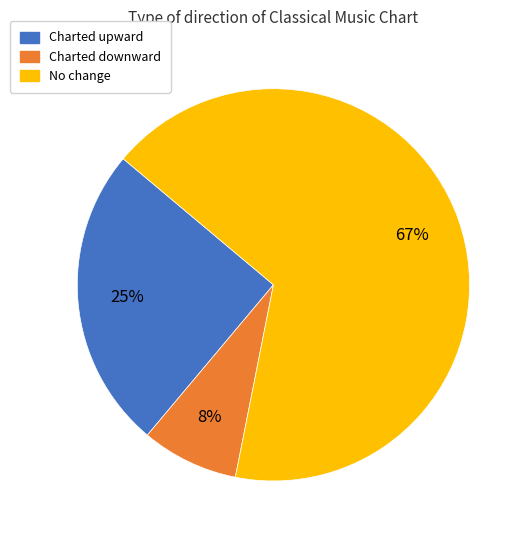

Combined, do Charted downward and Charted upward account for over 50%?

No